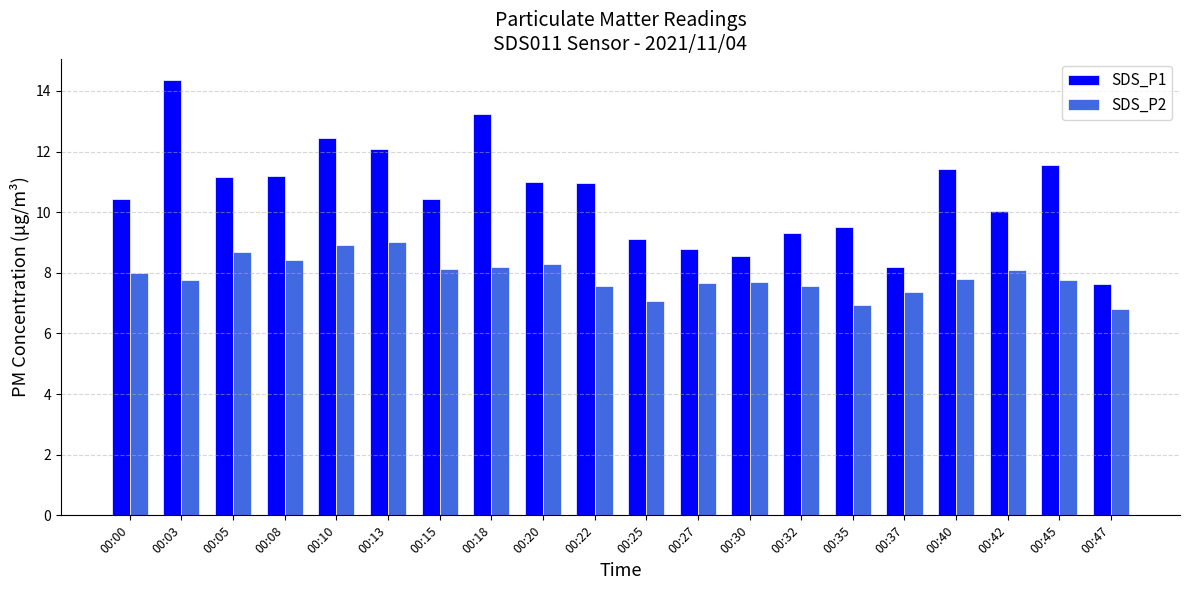

The SDS_P2 series shows 15.6 at 00:13. True or false?

False